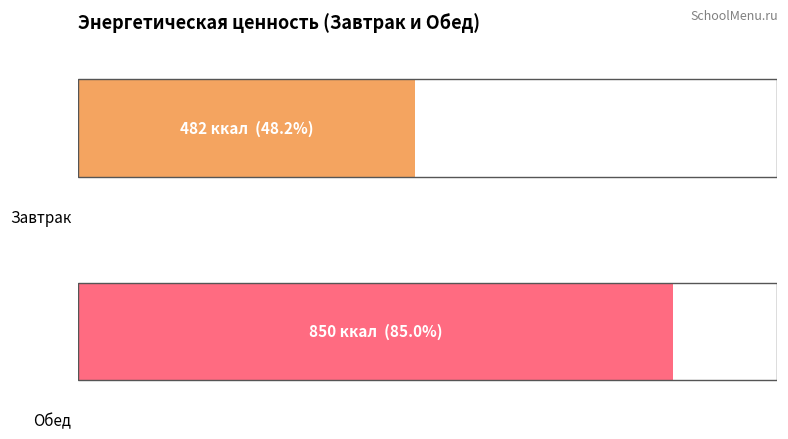

What is the maximum value shown in the chart?

850